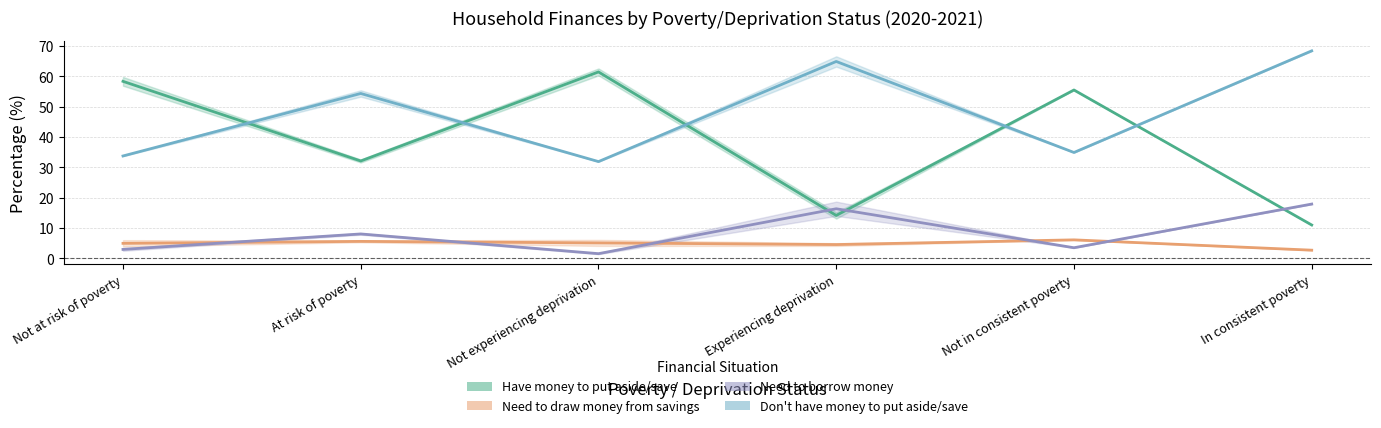

At which category is the sum across all series the highest?

At risk of poverty